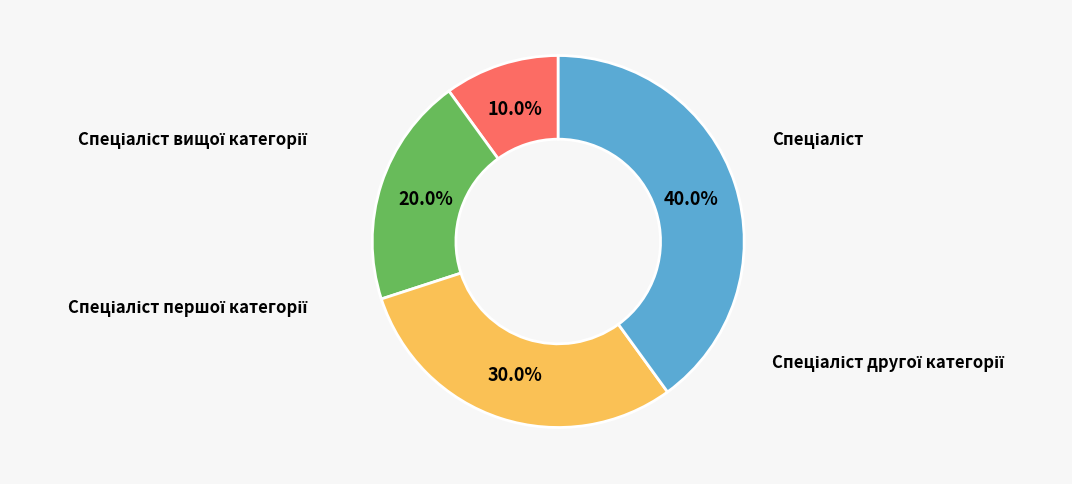

Count the number of slices in the pie.

4